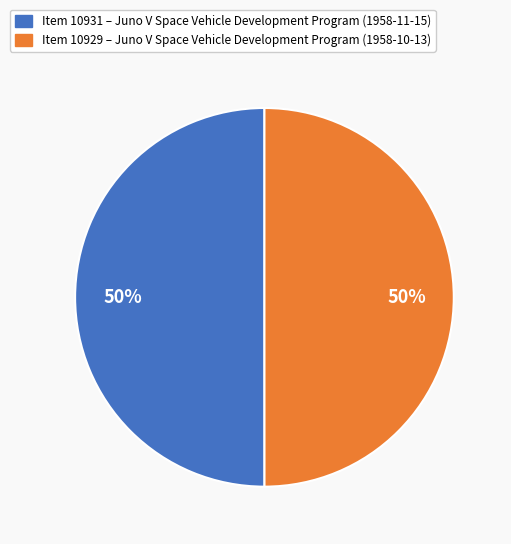

Count the number of slices in the pie.

2